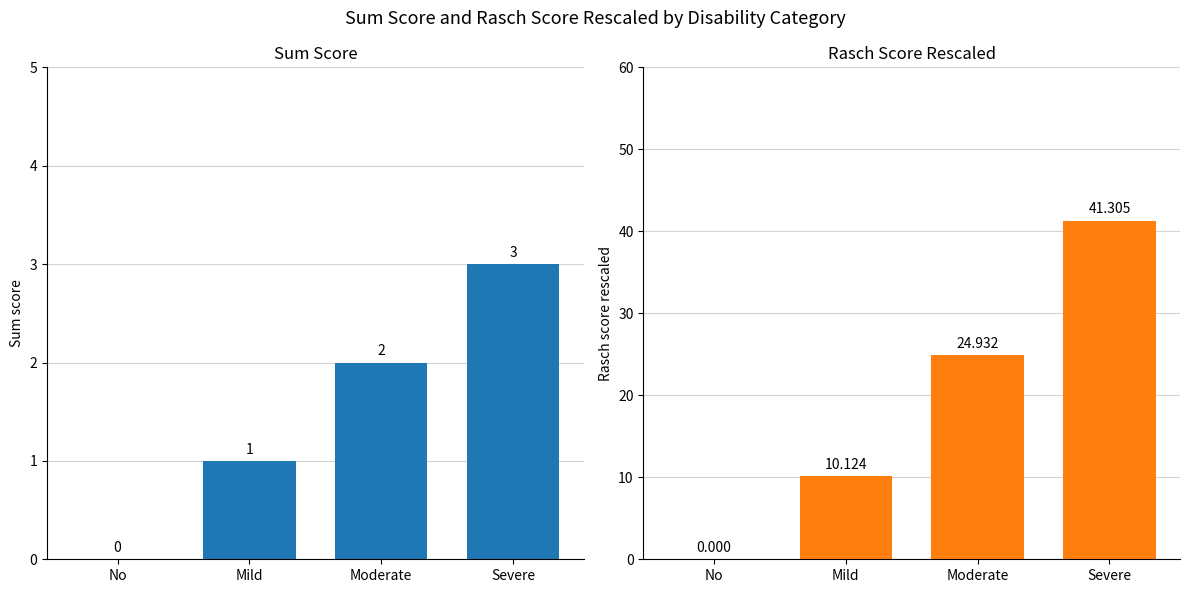

What is the label of the 1st bar from the right?

Severe